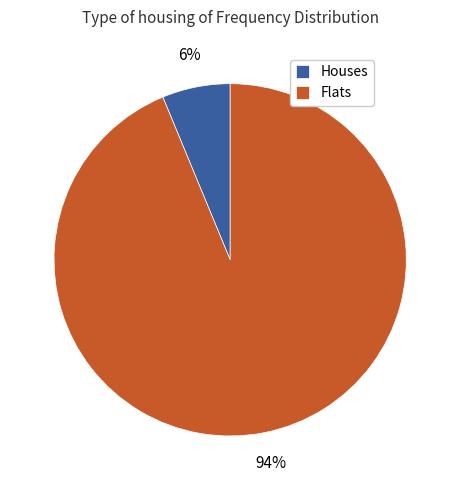

Do Houses and Flats together represent more than half of the pie?

Yes